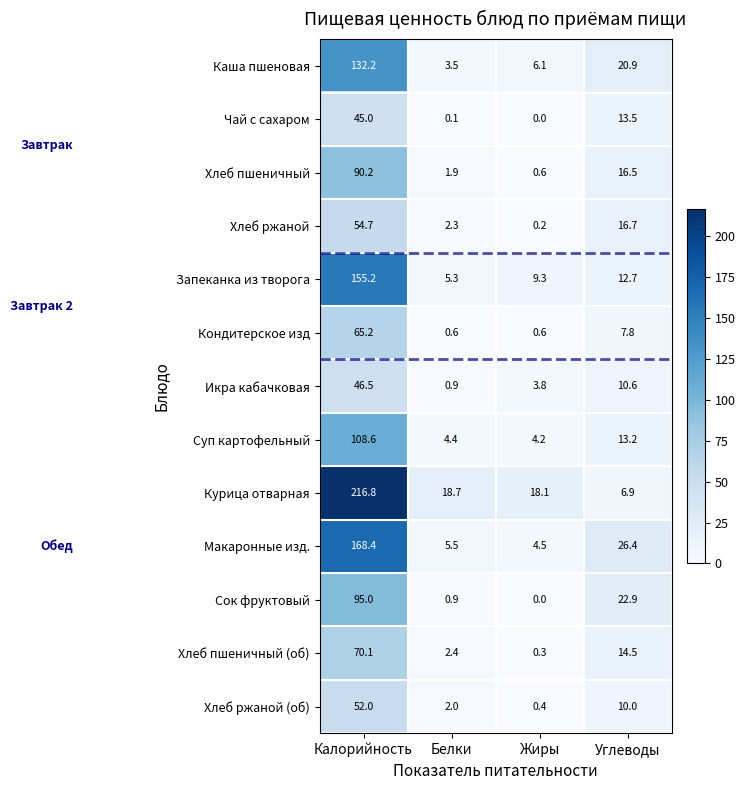

At which category is the sum across all series the highest?

Калорийность